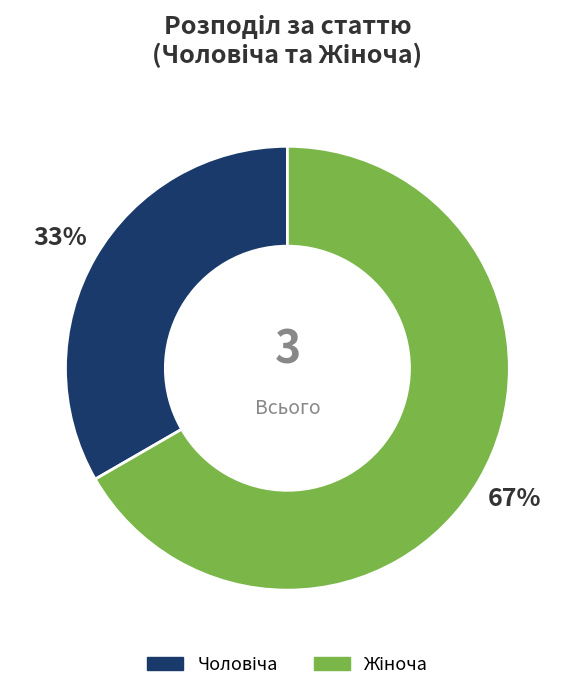

To the nearest percent, what is the average slice percentage?

50%